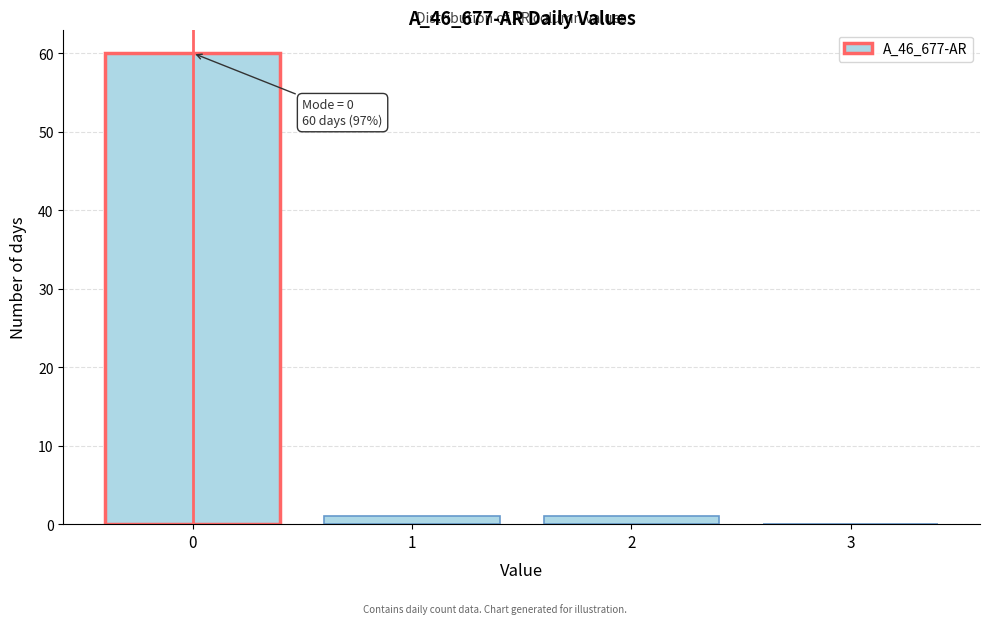

Which range on the x-axis has the tallest bar?

-0.5 to 0.5